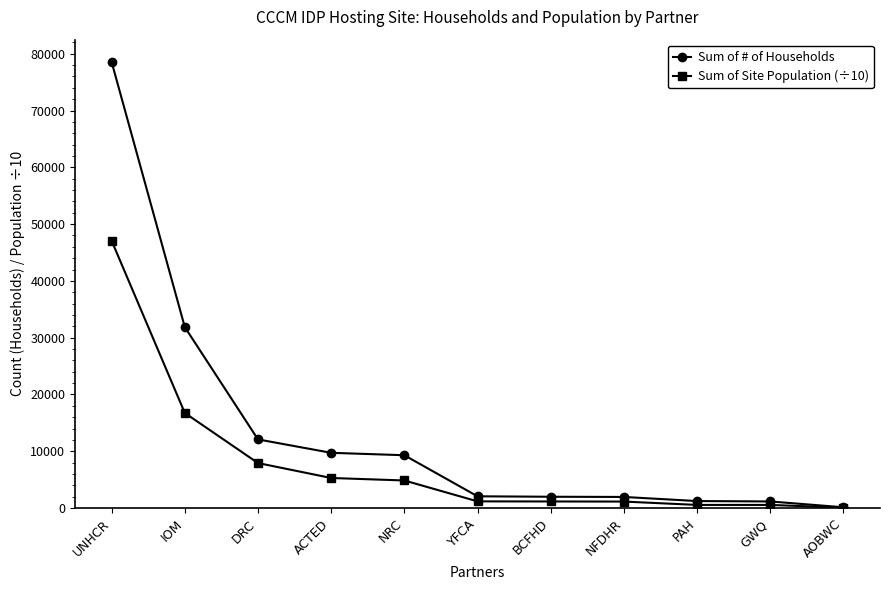

Where is Sum of Site Population (÷10) nearest to the value 23568?

IOM